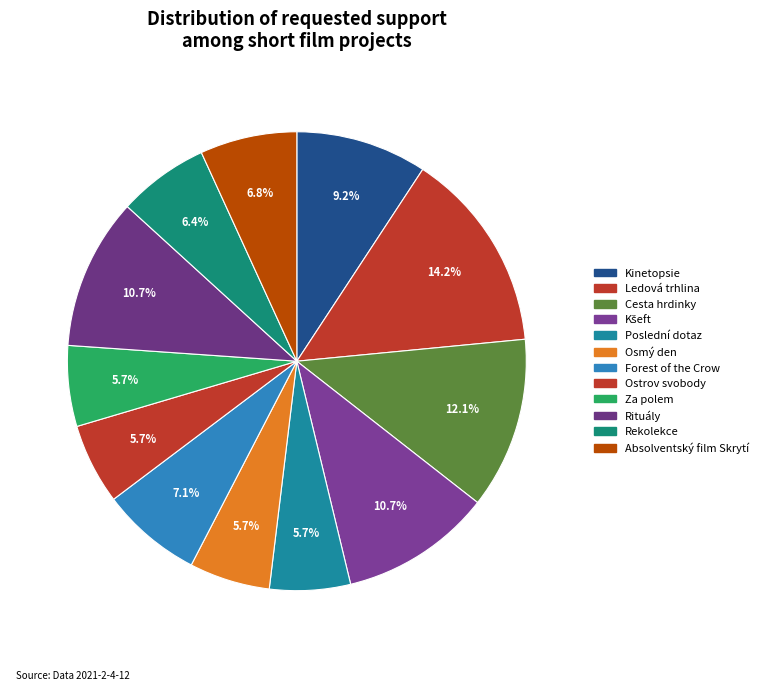

Is there a majority slice in this chart?

No